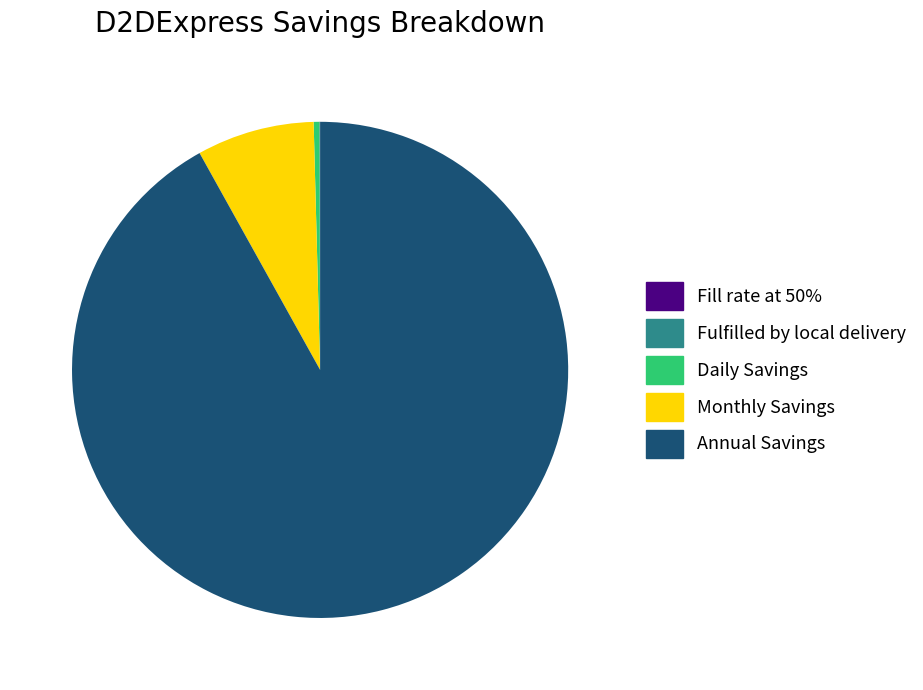

The Monthly Savings slice represents 18% of the pie. True or false?

False